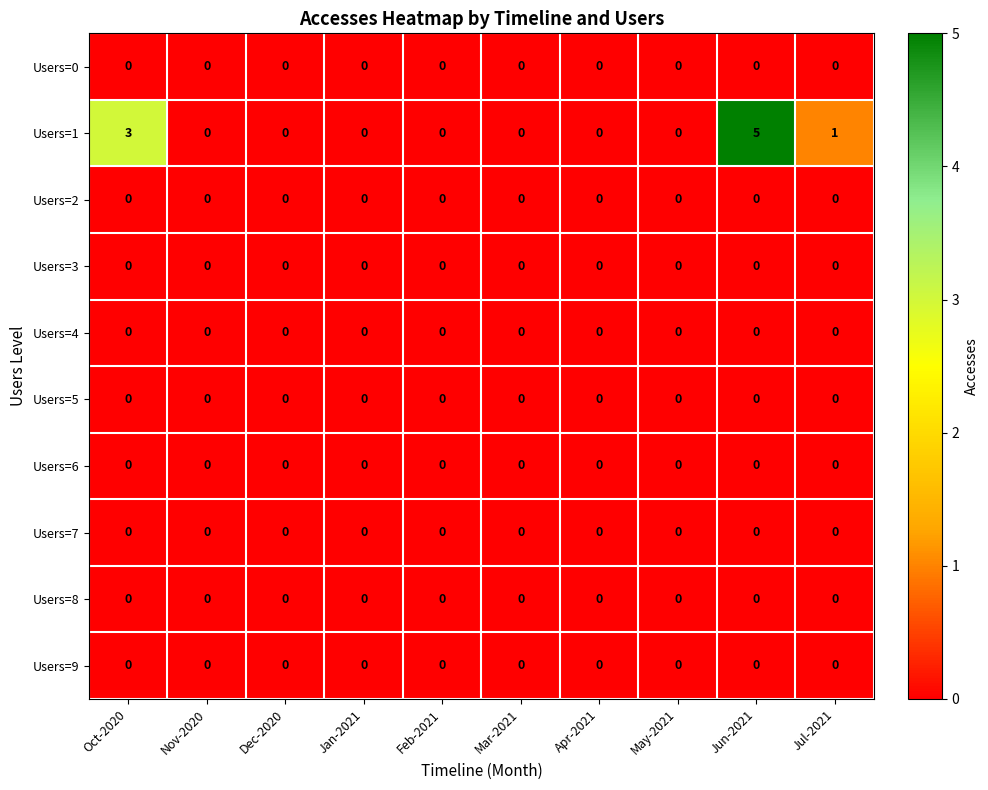

Count the number of categories in the chart.

10